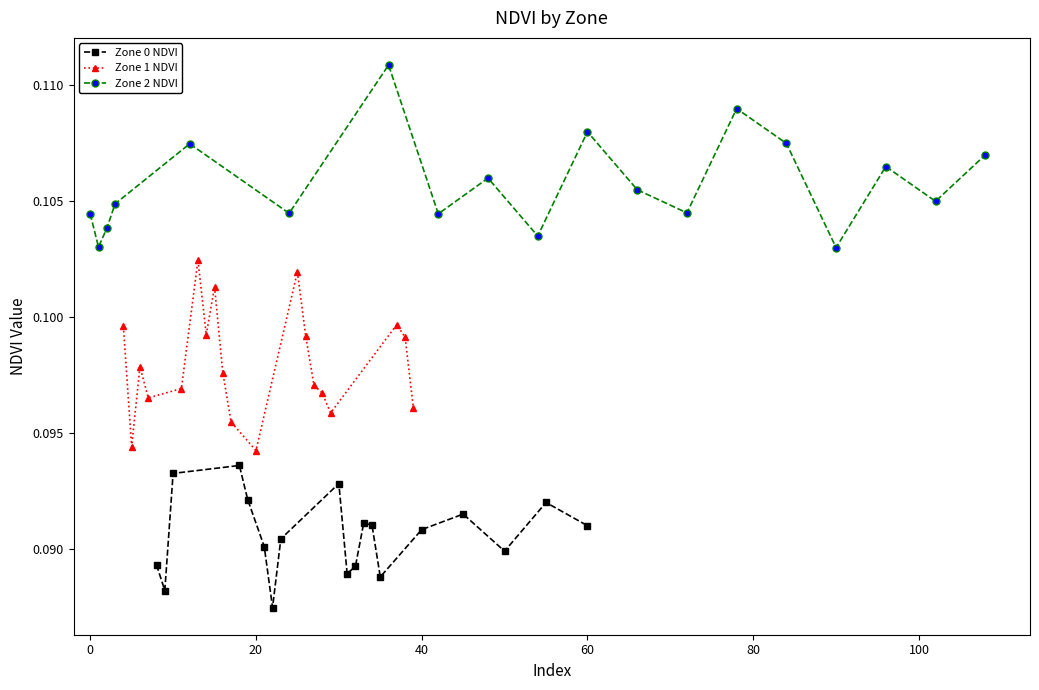

True or false: Zone 1 NDVI and Zone 2 NDVI cross at least once.

False